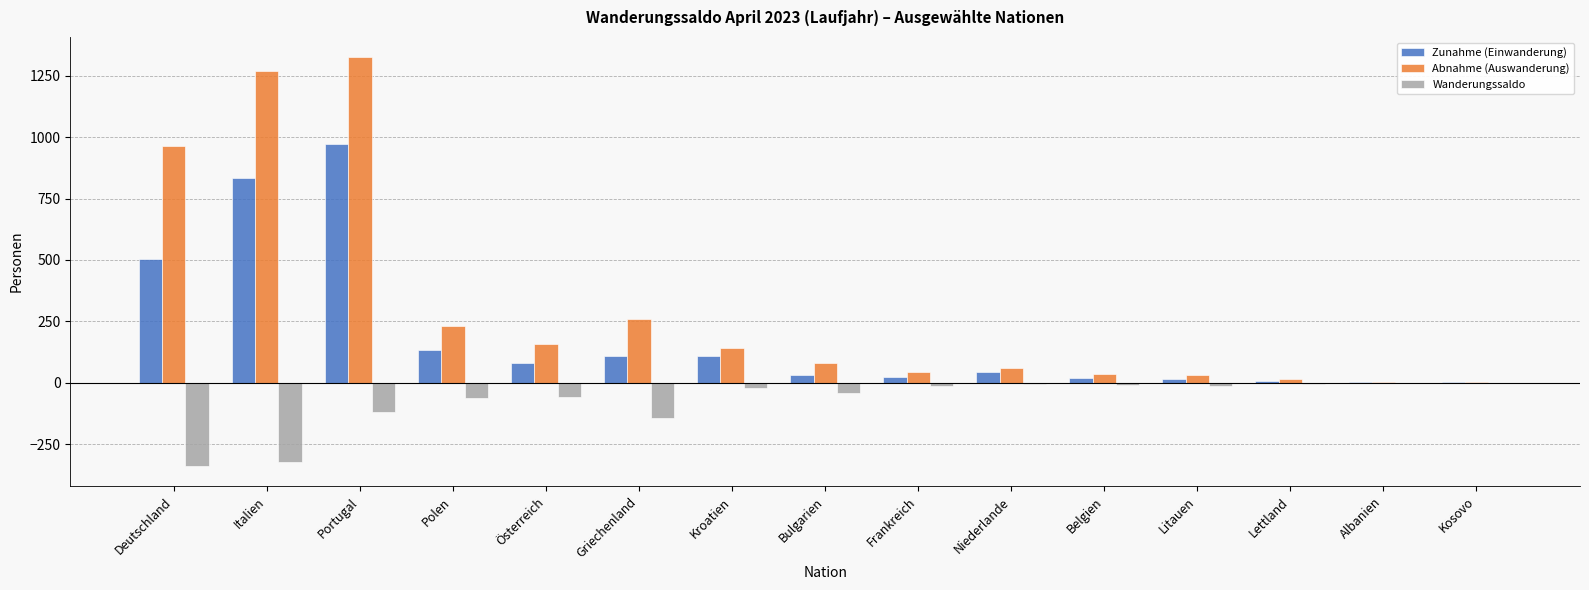

What is the approximate value of Abnahme (Auswanderung) at Bulgarien?

81